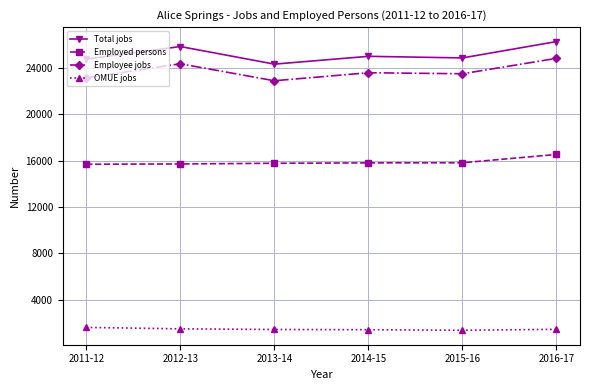

What is the minimum value for Employee jobs?

22908